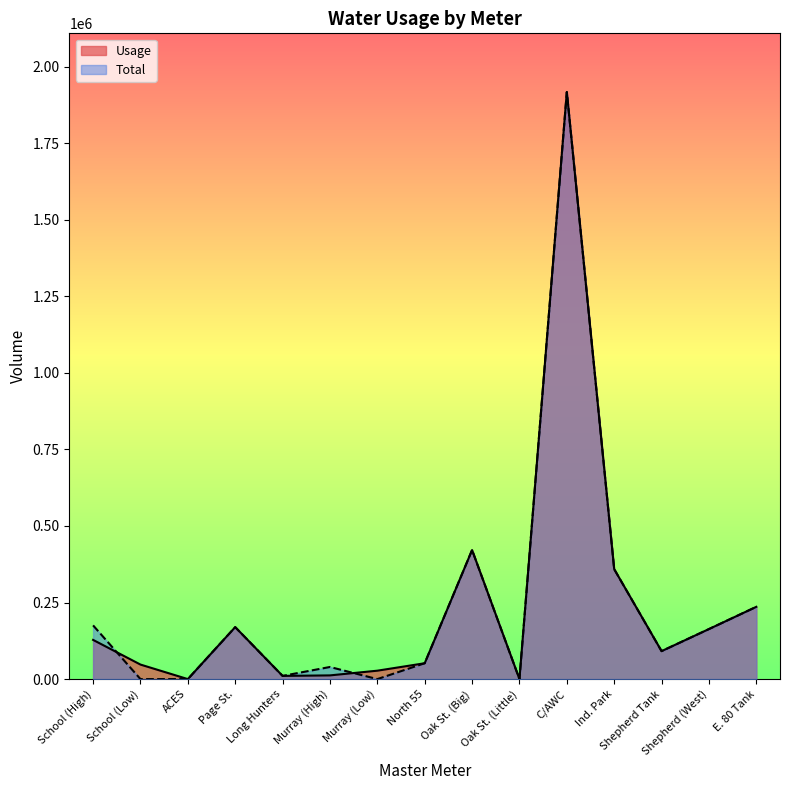

What is the label of the 10th point from the left?

Oak St. (Little)